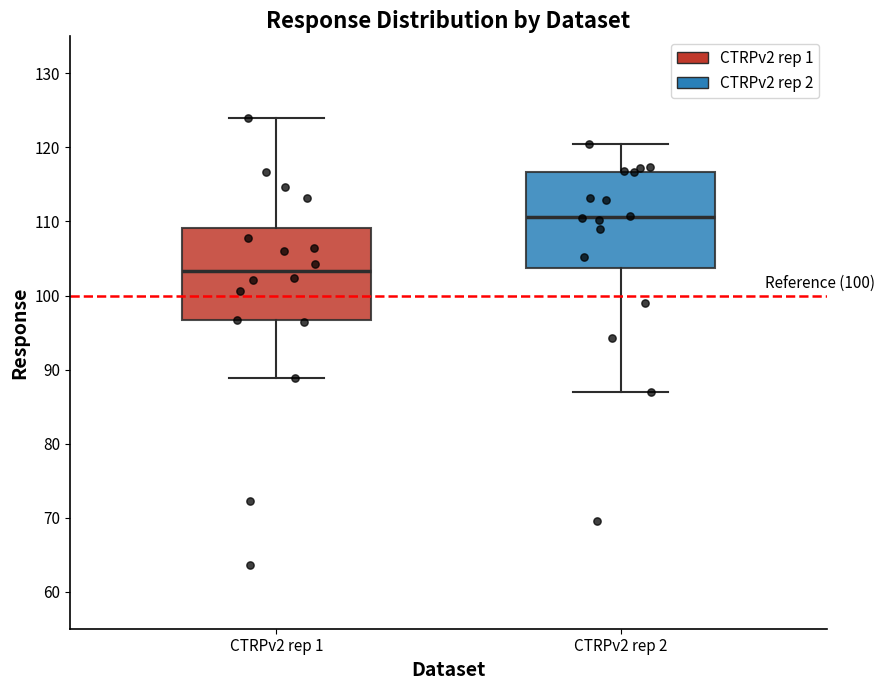

Which box has the lowest median line?

CTRPv2 rep 1